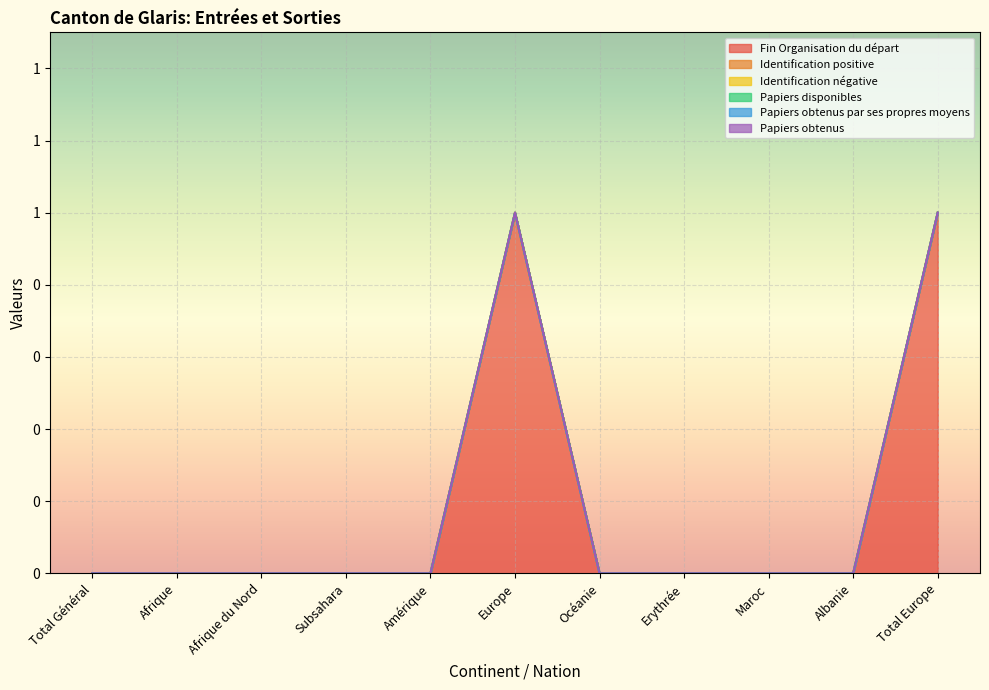

True or false: Papiers obtenus par ses propres moyens and Fin Organisation du départ intersect in this chart.

False